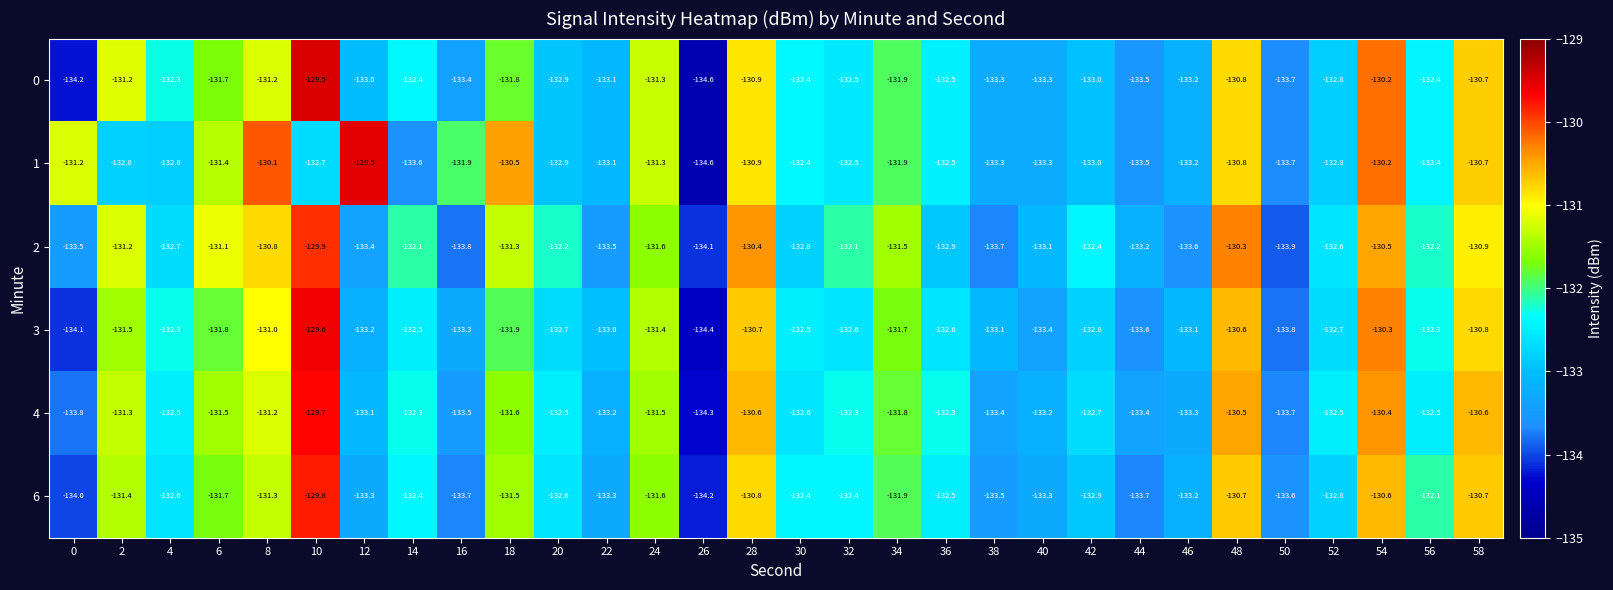

What is the highest value of the 6 series?

-129.8